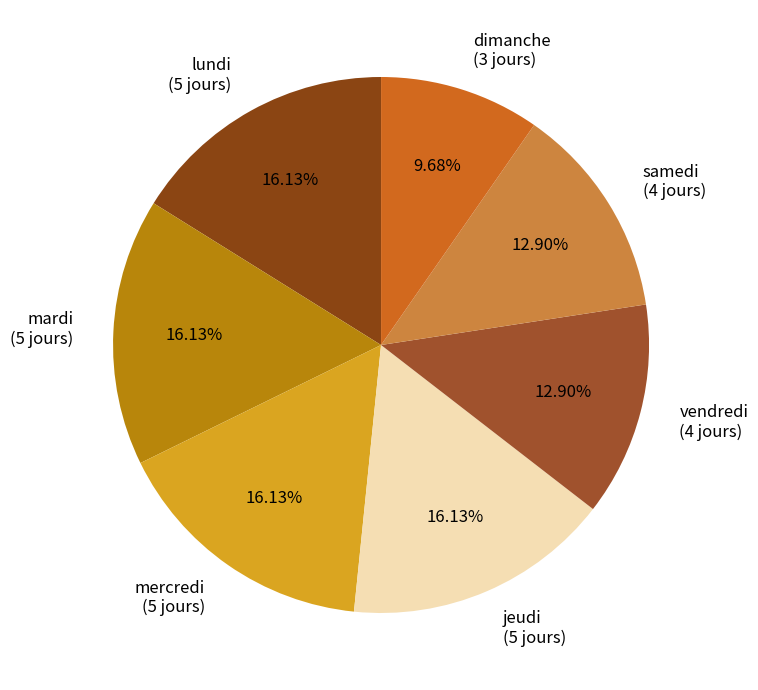

How many slices are in this pie chart?

7